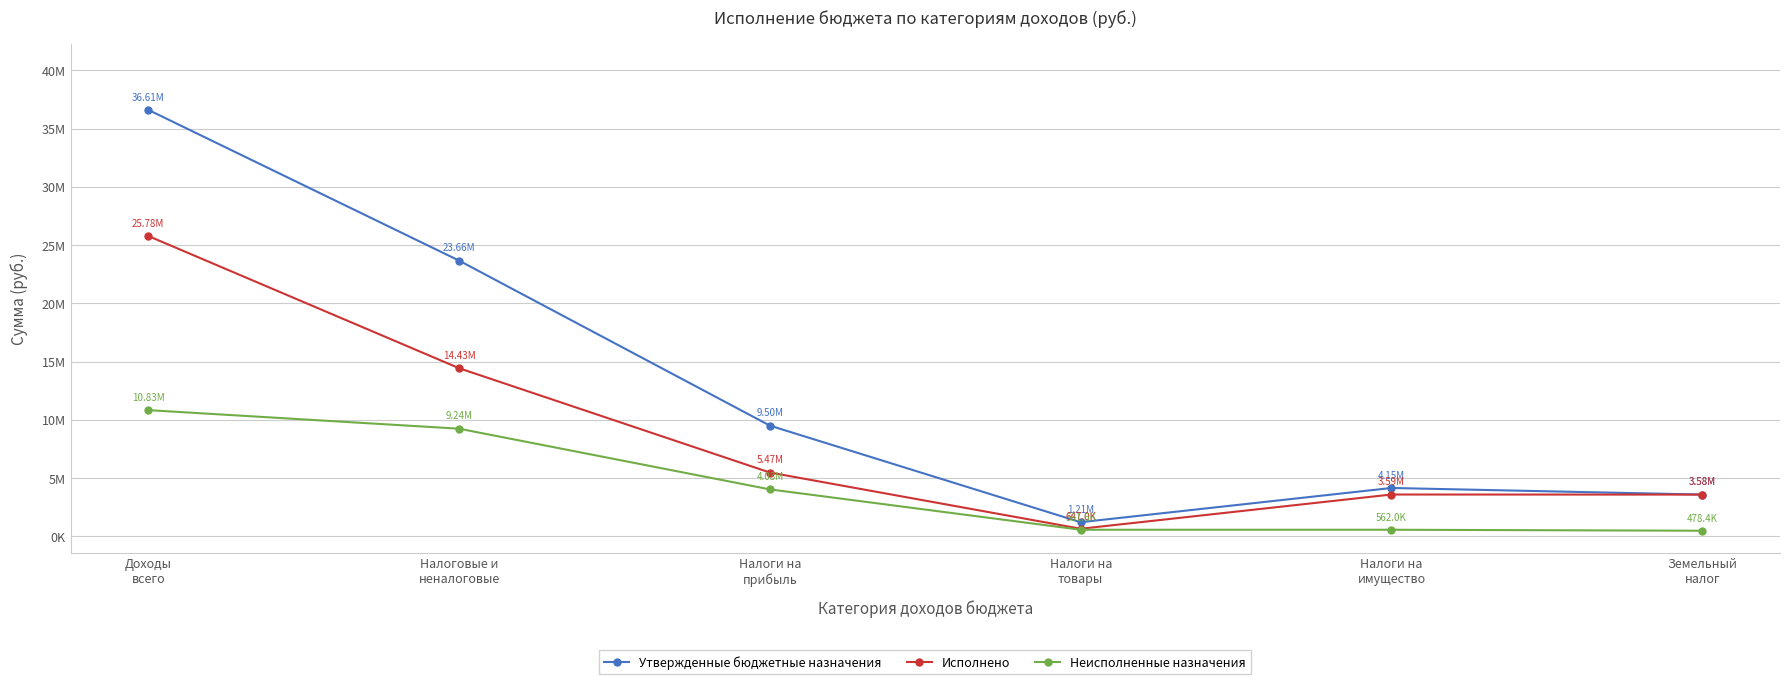

Which label corresponds to the largest value in the chart?

Доходы
всего